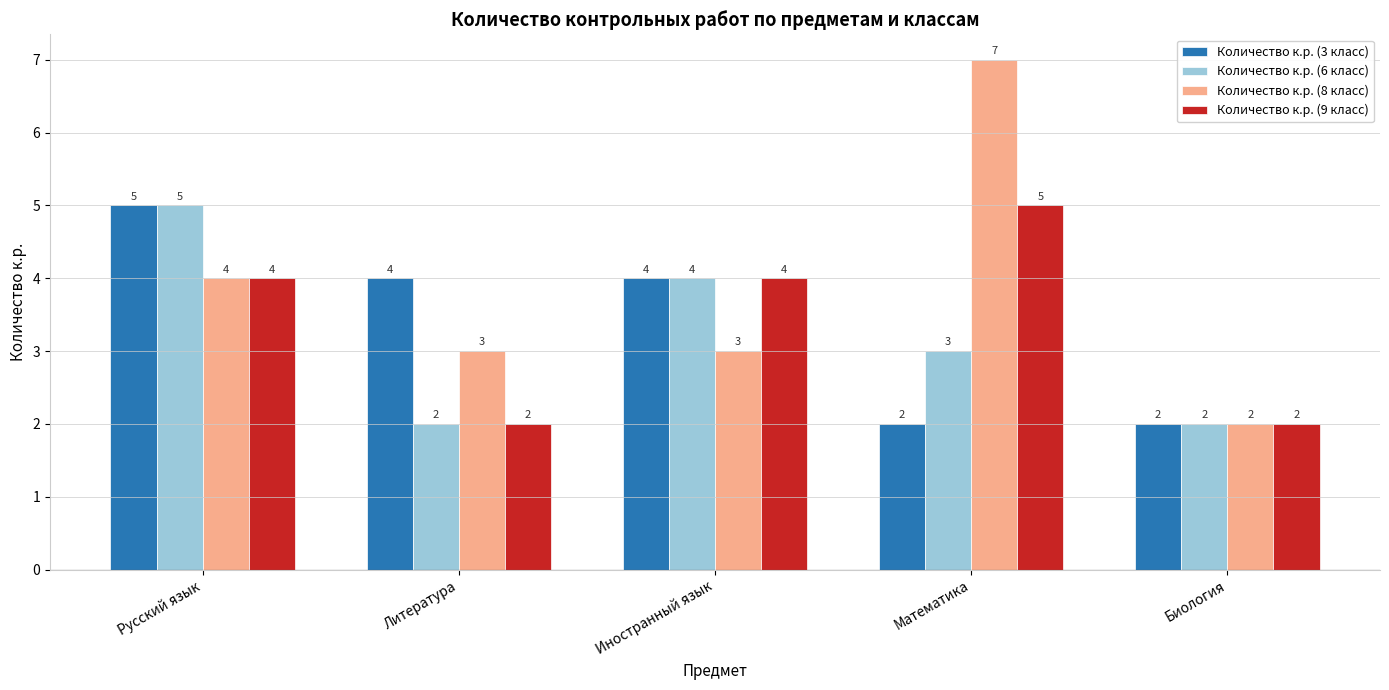

True or false: Количество к.р. (8 класс) has a value of 3 at Иностранный язык.

True